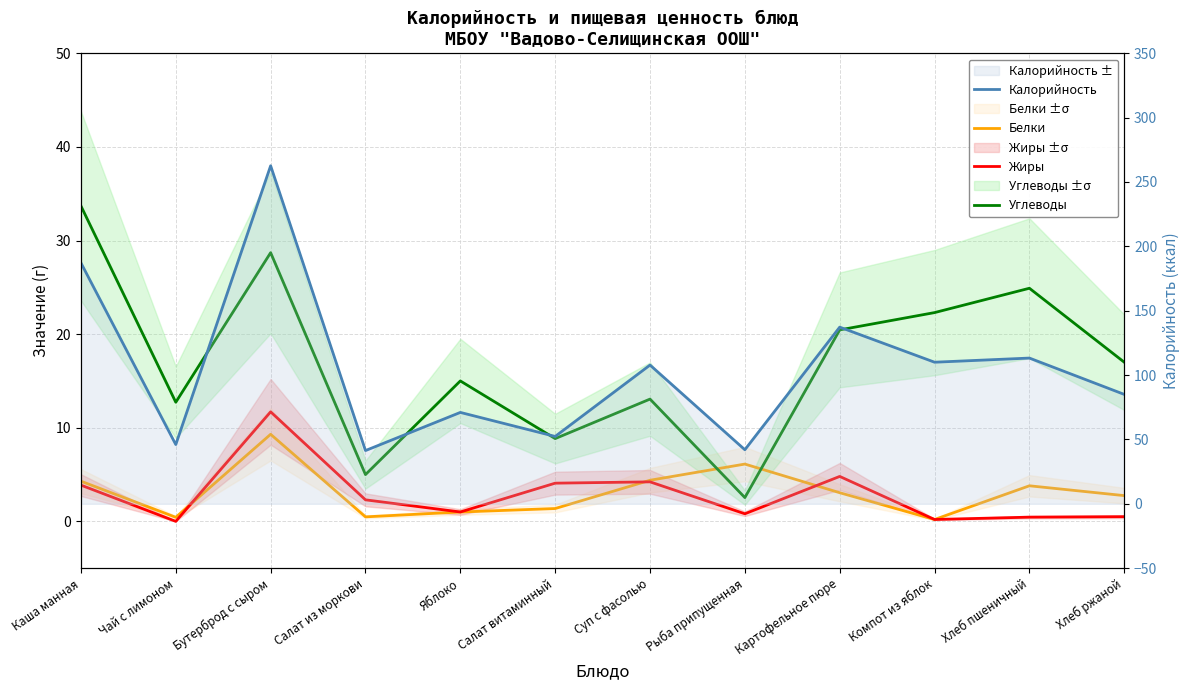

Where is the first local minimum for Углеводы?

Чай с лимоном